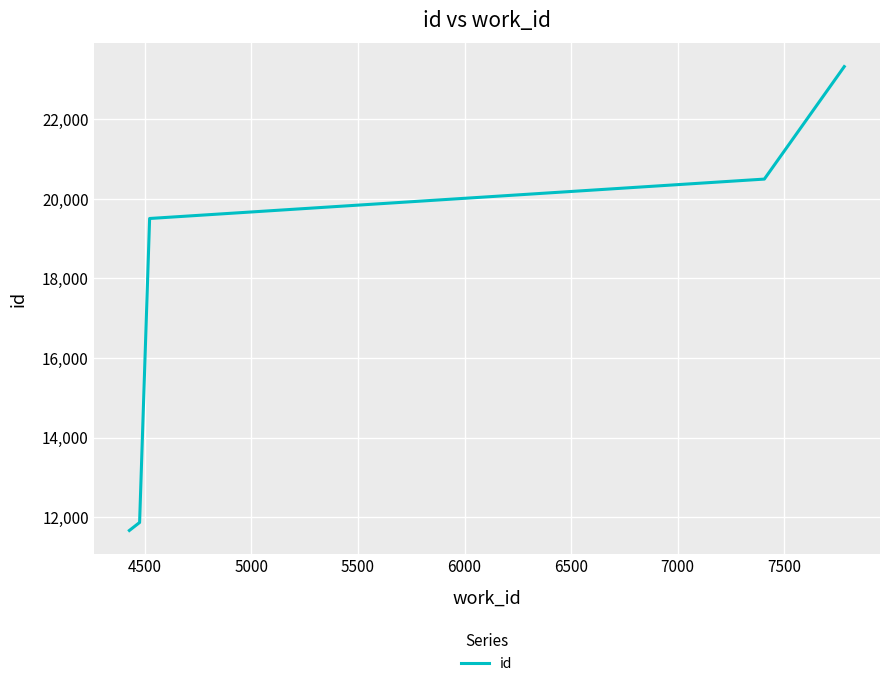

True or false: the data has more than 0 interior local peaks.

False